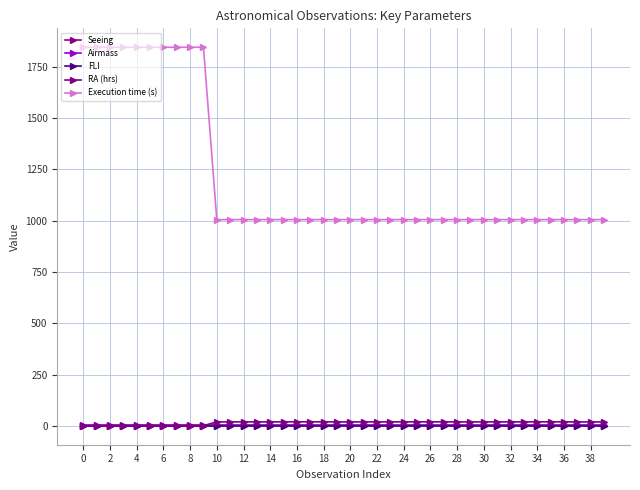

What is the difference between the second highest and minimum values in the Seeing series?

0.2